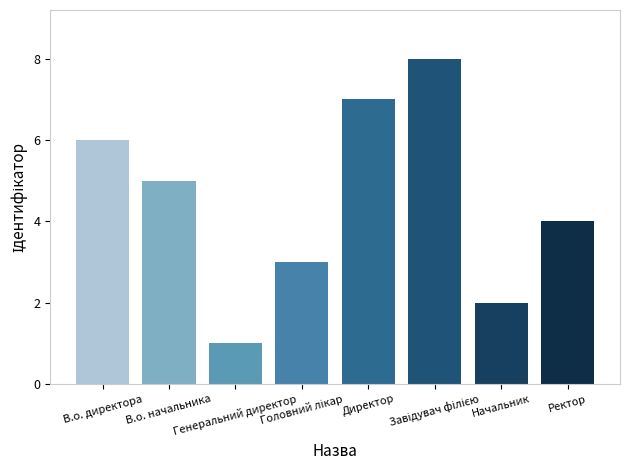

Are the bars grouped side by side (vs. stacked)?

No